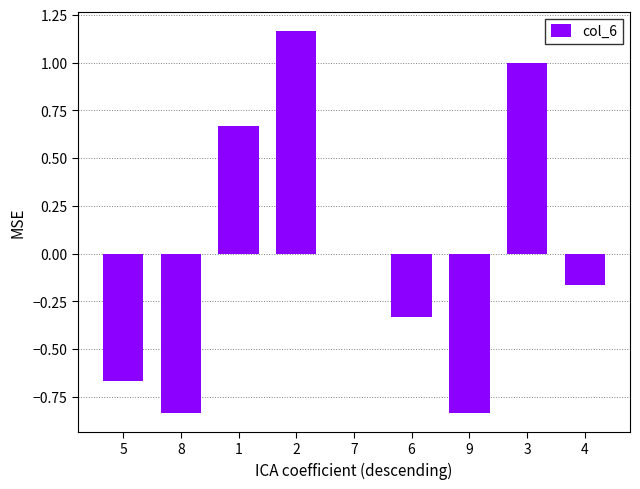

The value at 8 is -1.4. True or false?

False